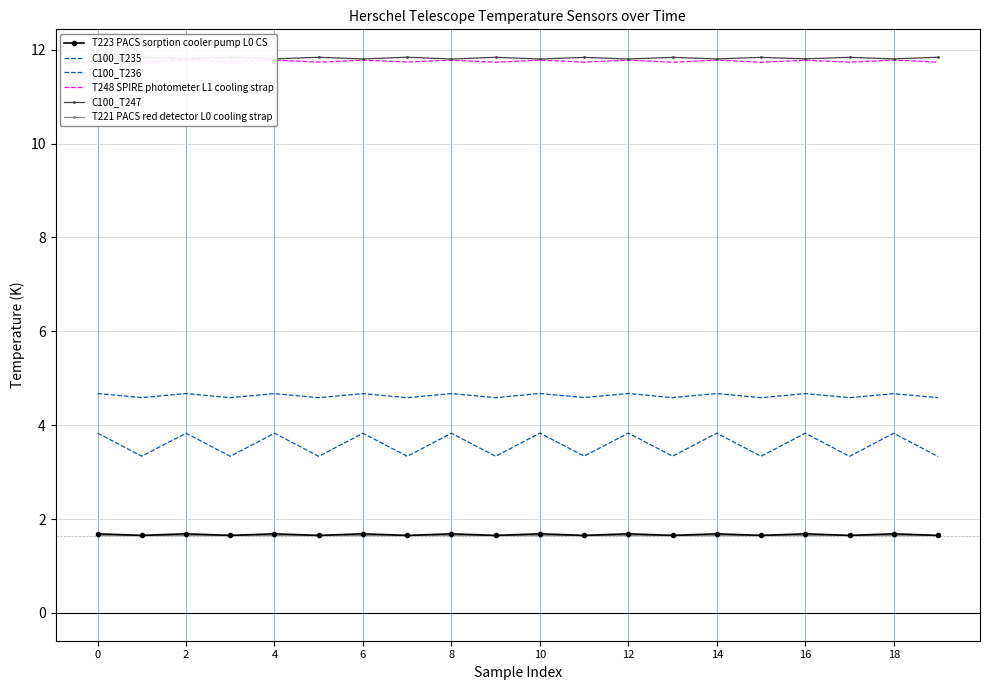

True or false: C100_T236 and C100_T235 intersect in this chart.

False